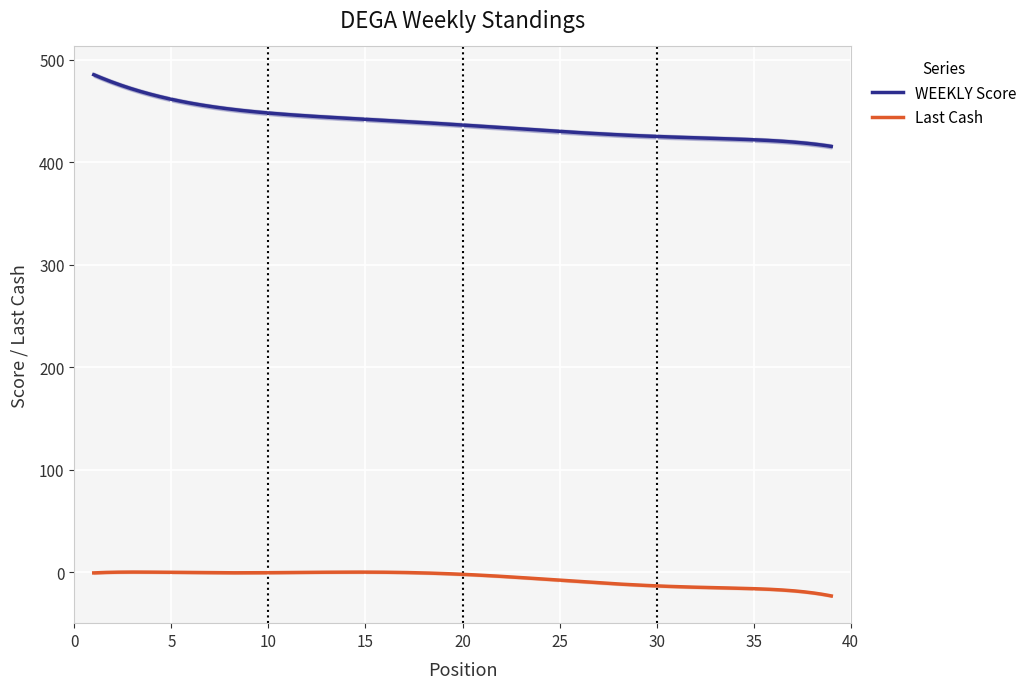

True or false: Last Cash and WEEKLY Score intersect in this chart.

False